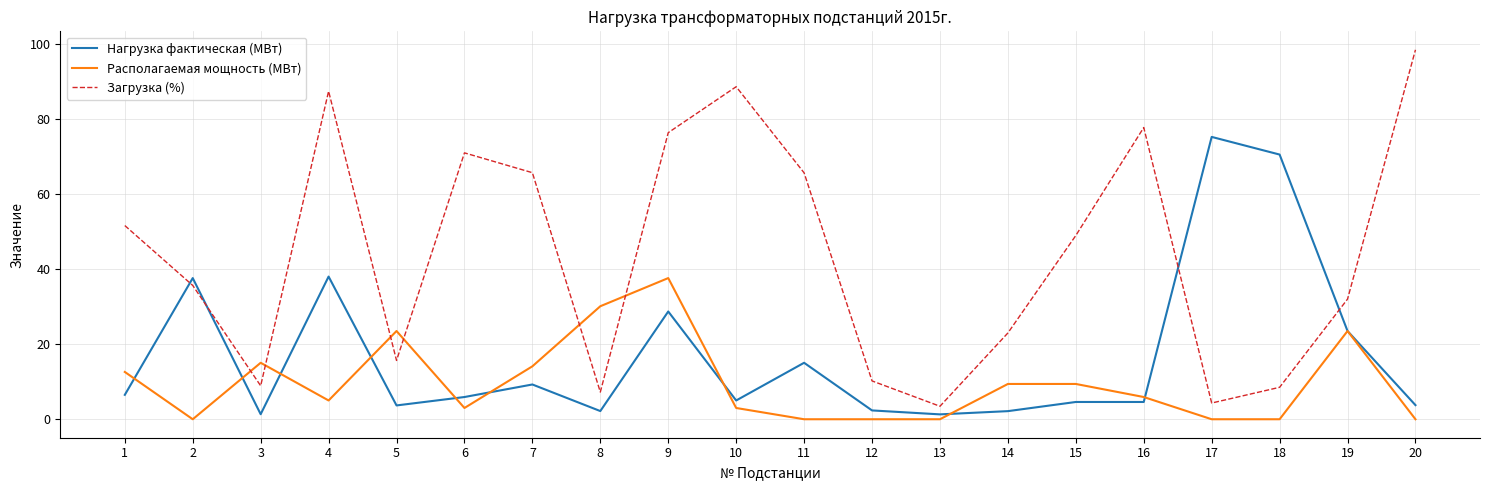

Which series has the largest range (max minus min)?

Загрузка (%)